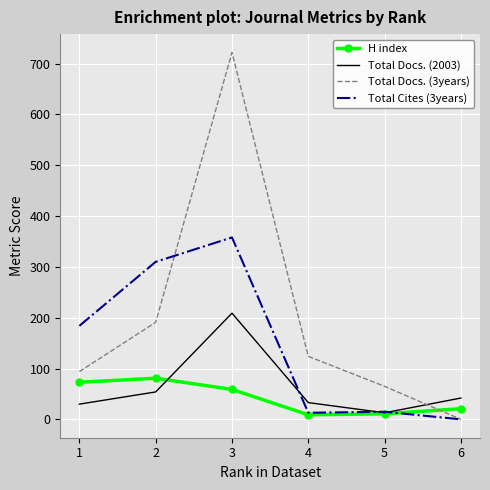

Which series changed the most between 2 and 4?

Total Cites (3years)